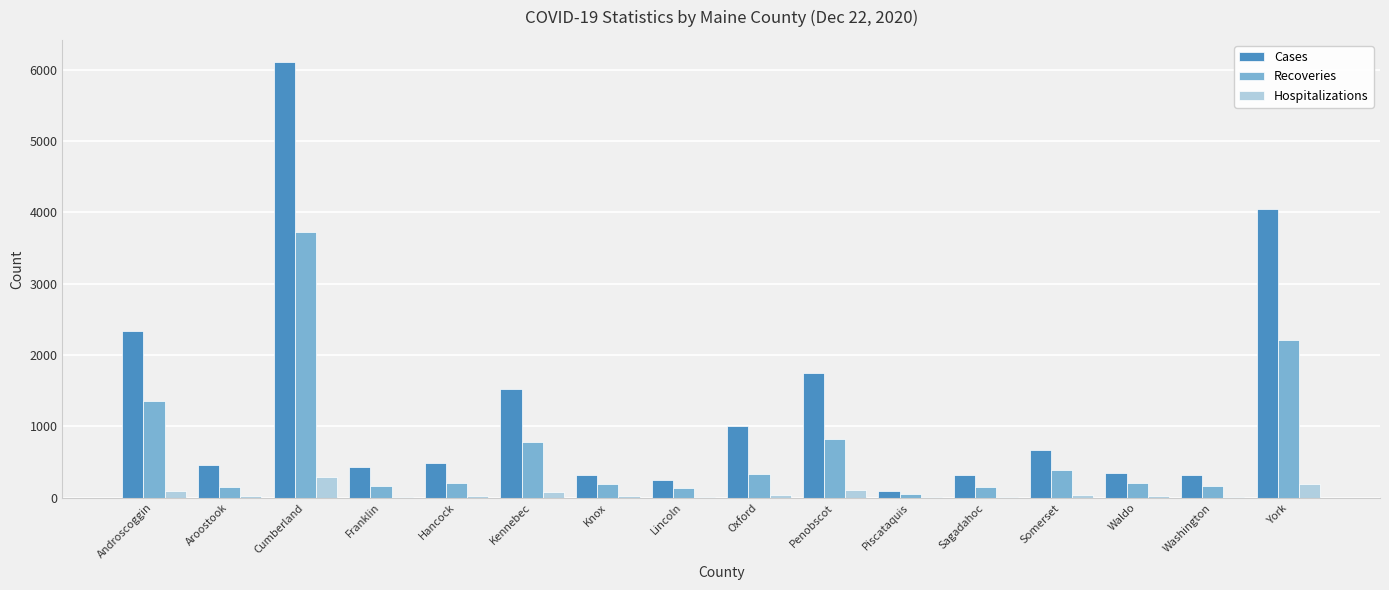

What is the sum of all Hospitalizations values?

1000